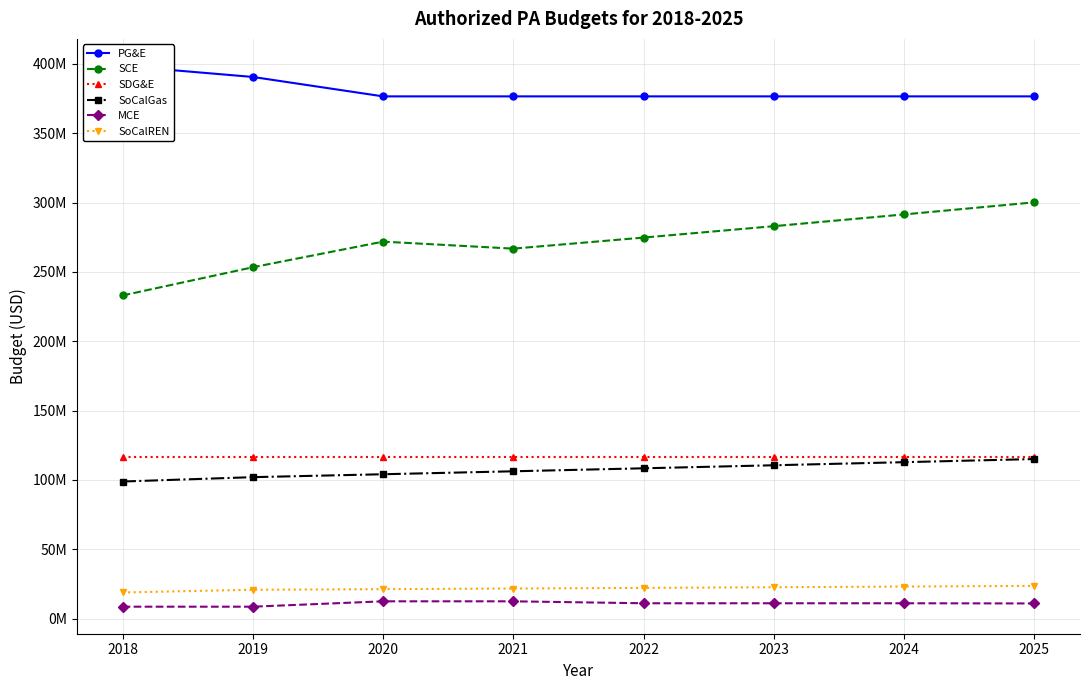

Reading left to right, extract all data points from this chart.

PG&E: 398590433	390634566	376627905	376627905	376627905	376627905	376627905	376627905
SCE: 233027000	253364000	271852000	266803000	274785000	283007000	291476000	300198000
SDG&E: 116456309	116456309	116456309	116456309	116456309	116456309	116456309	116456309
SoCalGas: 98812573	101961000	104064000	106195000	108356000	110548000	112771000	115028000
MCE: 8532000	8532000	12404000	12404000	10998000	10998000	10998000	10870000
SoCalREN: 18793099	20740920	21178362	21626987	22086959	22558944	23043313	23540840